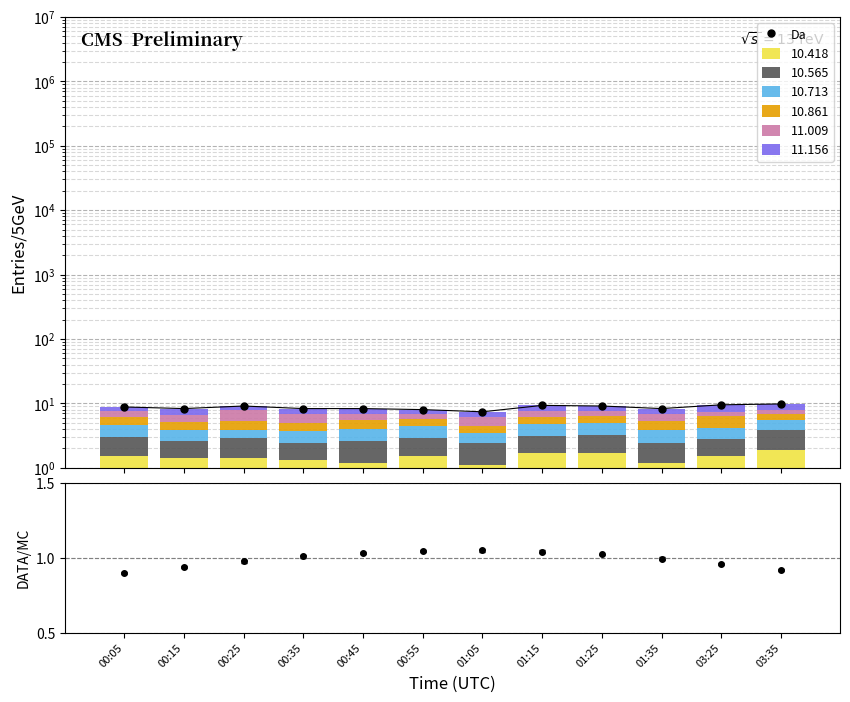

Reading left to right, transcribe all the data shown in this chart.

8.8	8.3	9.1	8.3	8.3	8.0	7.4	9.3	9.1	8.3	9.5	9.8